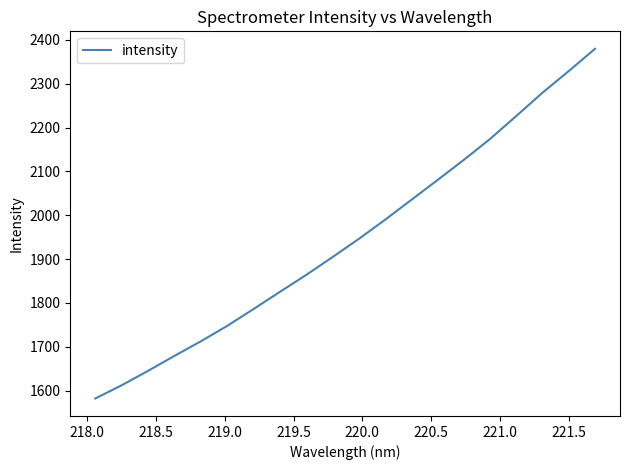

What is the smallest value displayed?

1582.1